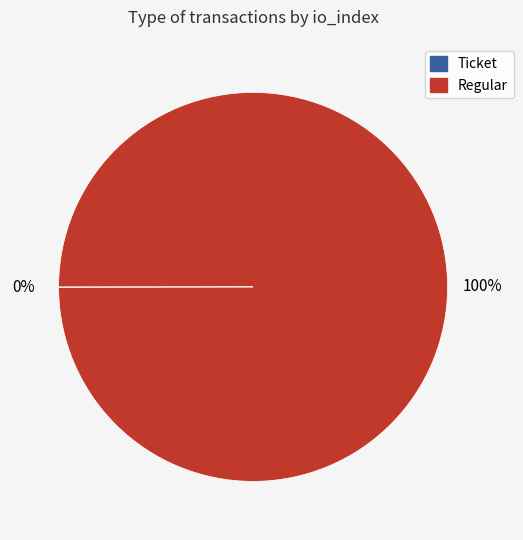

To the nearest percent, what is the difference between the largest and smallest slice percentages?

100%